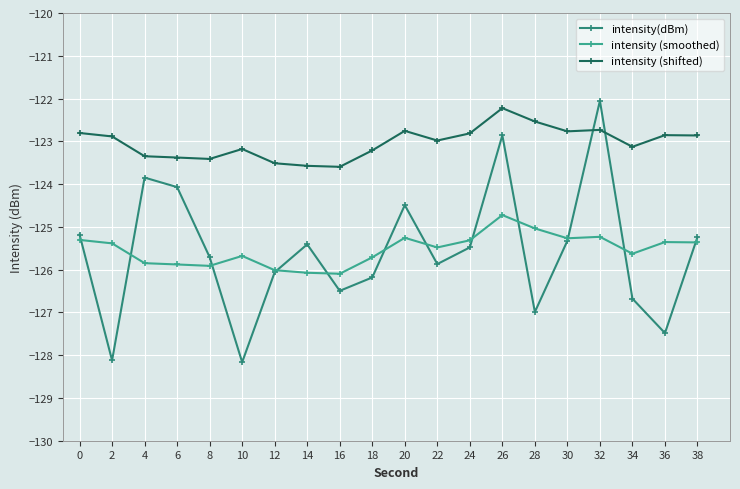

What is the total value across all series at 34?

-375.4